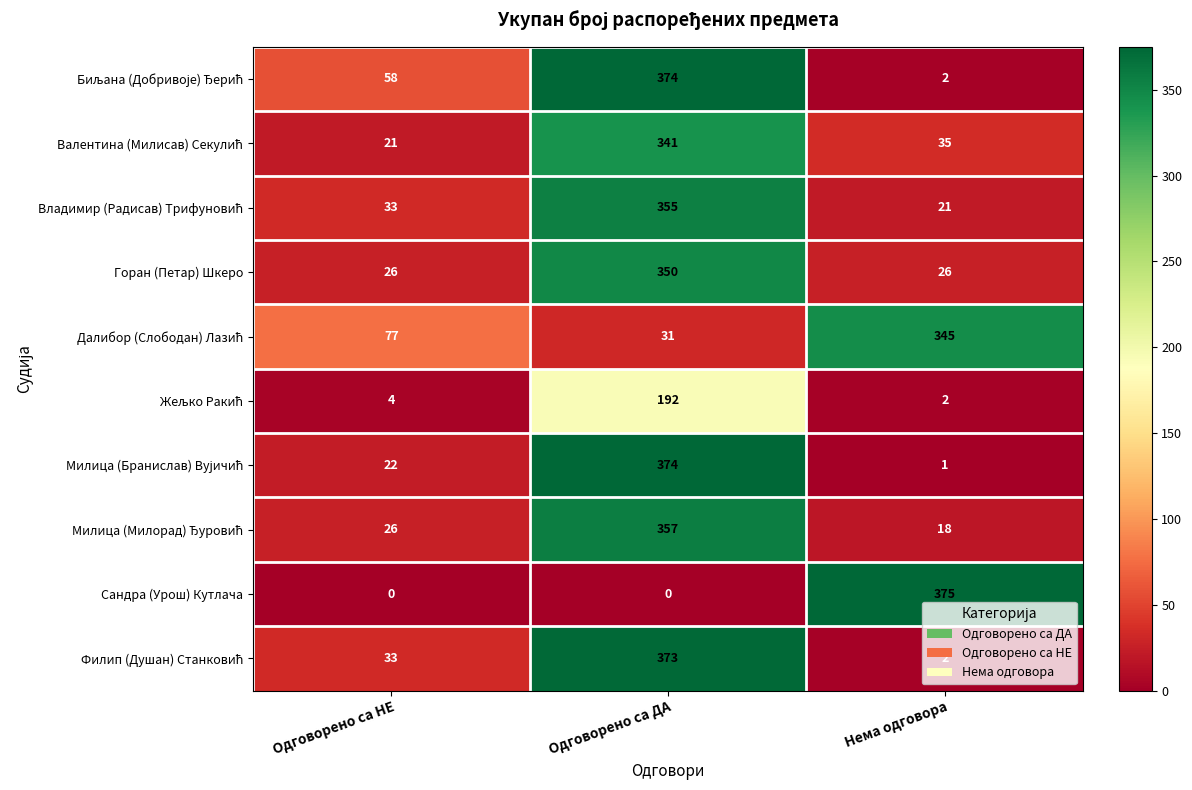

What is the difference between the highest and lowest values at Одговорено са ДА?

374